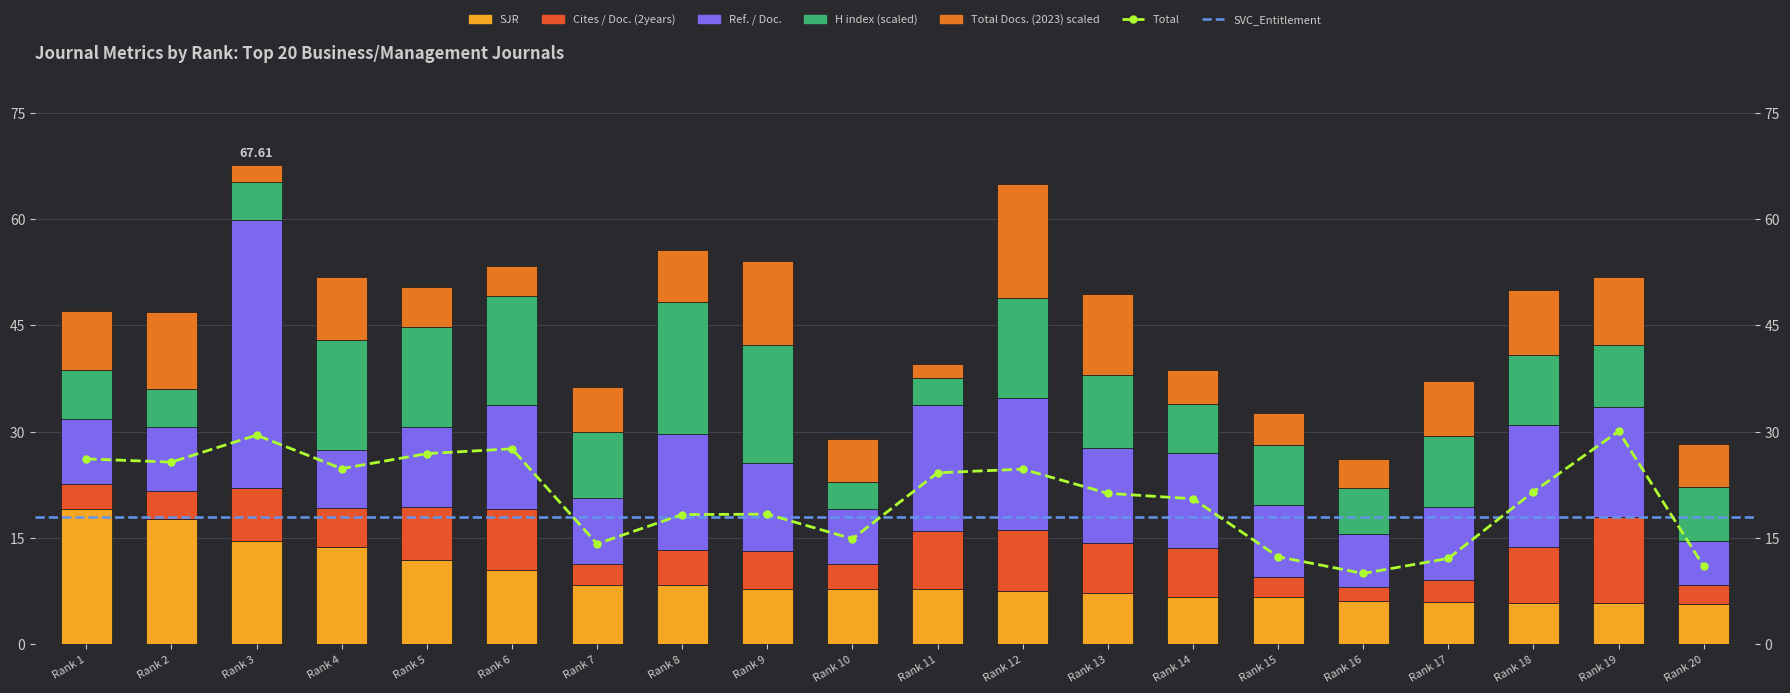

How many categories are shown in the chart?

20